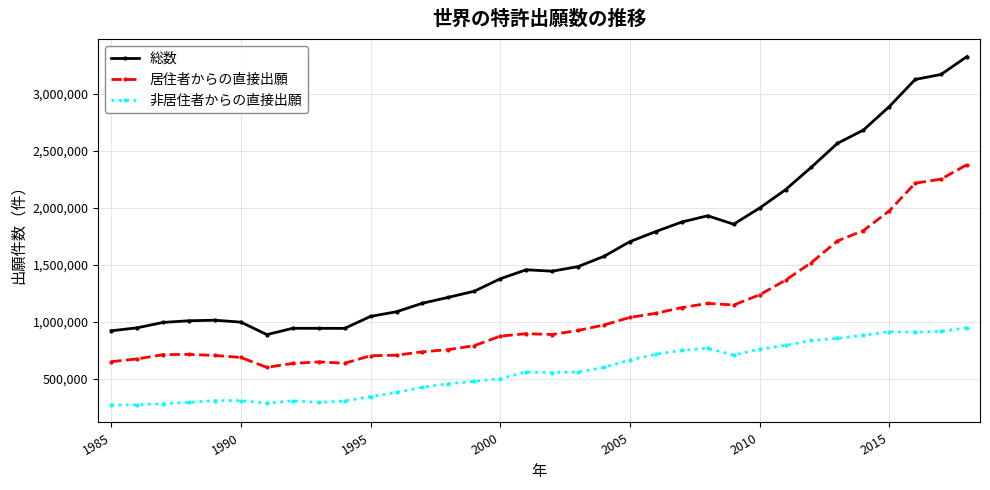

What is the greatest value displayed?

3326300